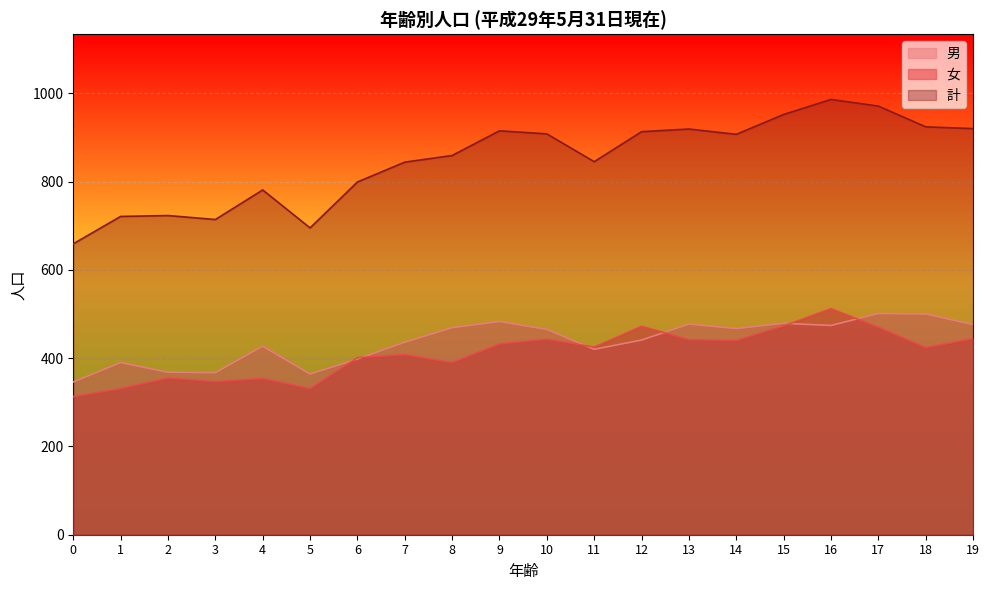

True or false: 男 and 計 cross at least once.

False